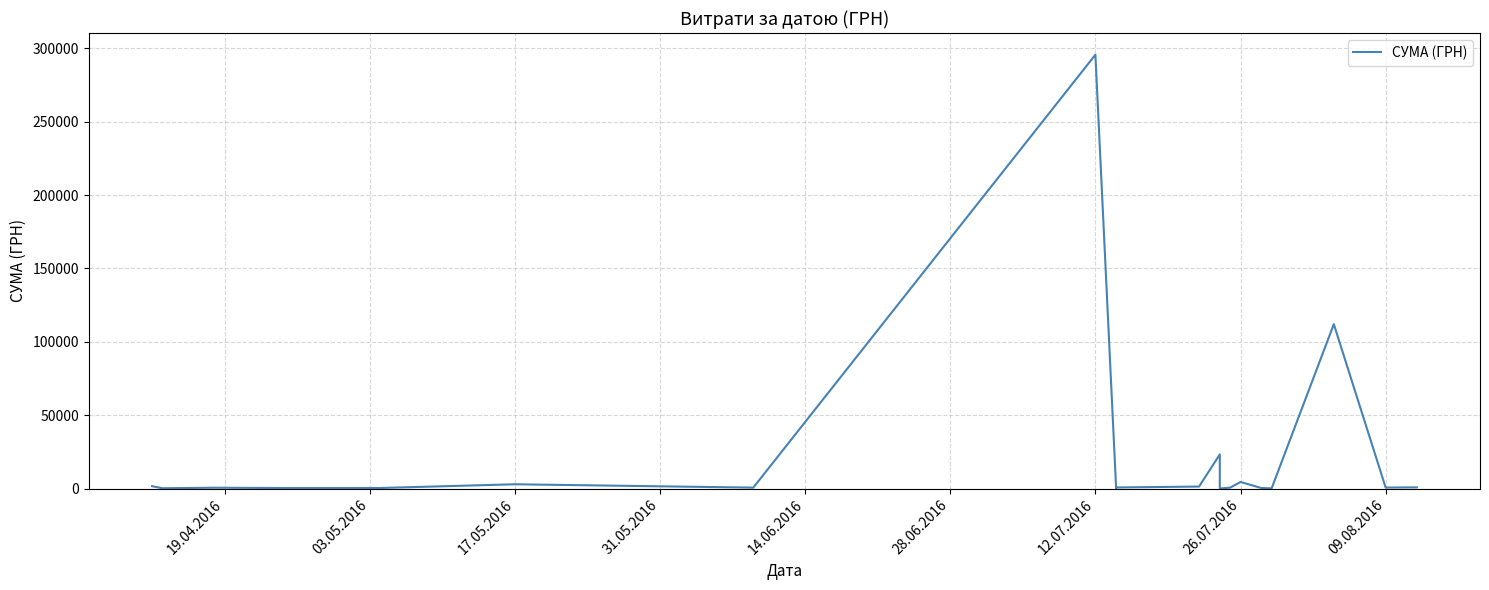

What is the smallest value displayed?

11.2